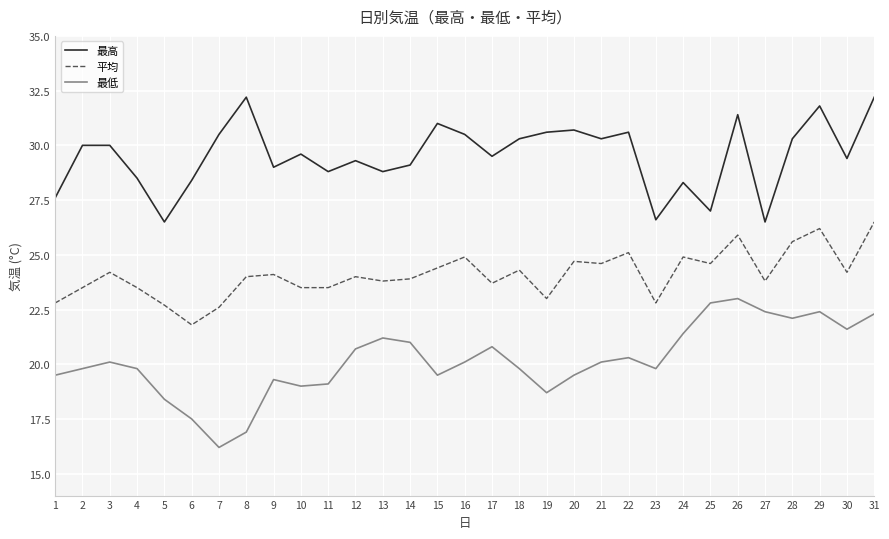

True or false: 平均 and 最低 cross at least once.

False